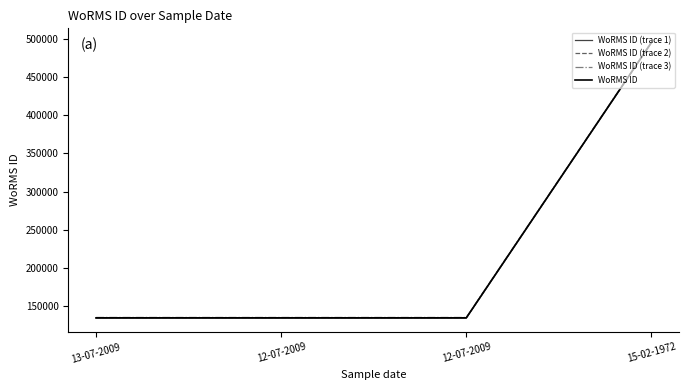

Rank the categories by WoRMS ID (trace 2) value from highest to lowest.

15-02-1972, 13-07-2009, 12-07-2009, 12-07-2009